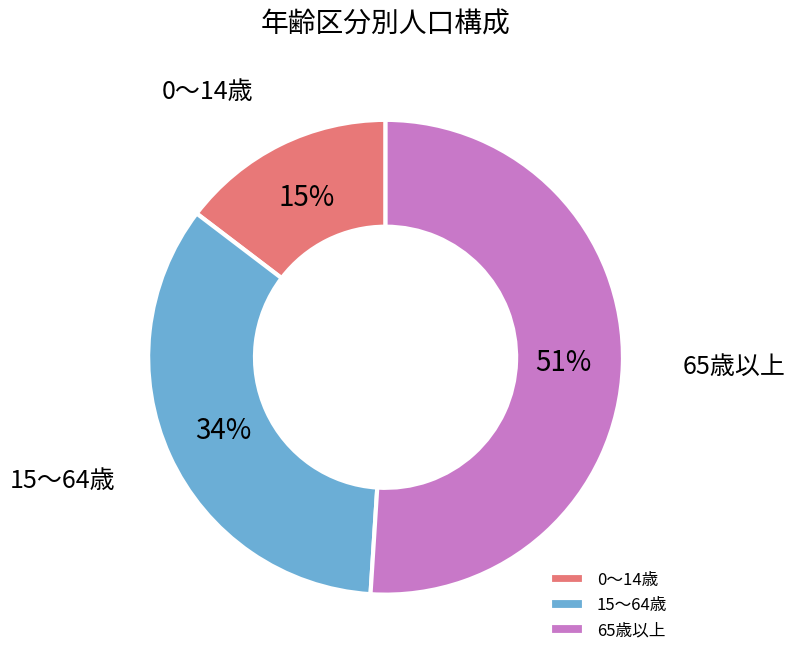

Which has a higher value, 0～14歳 or 15～64歳?

15～64歳